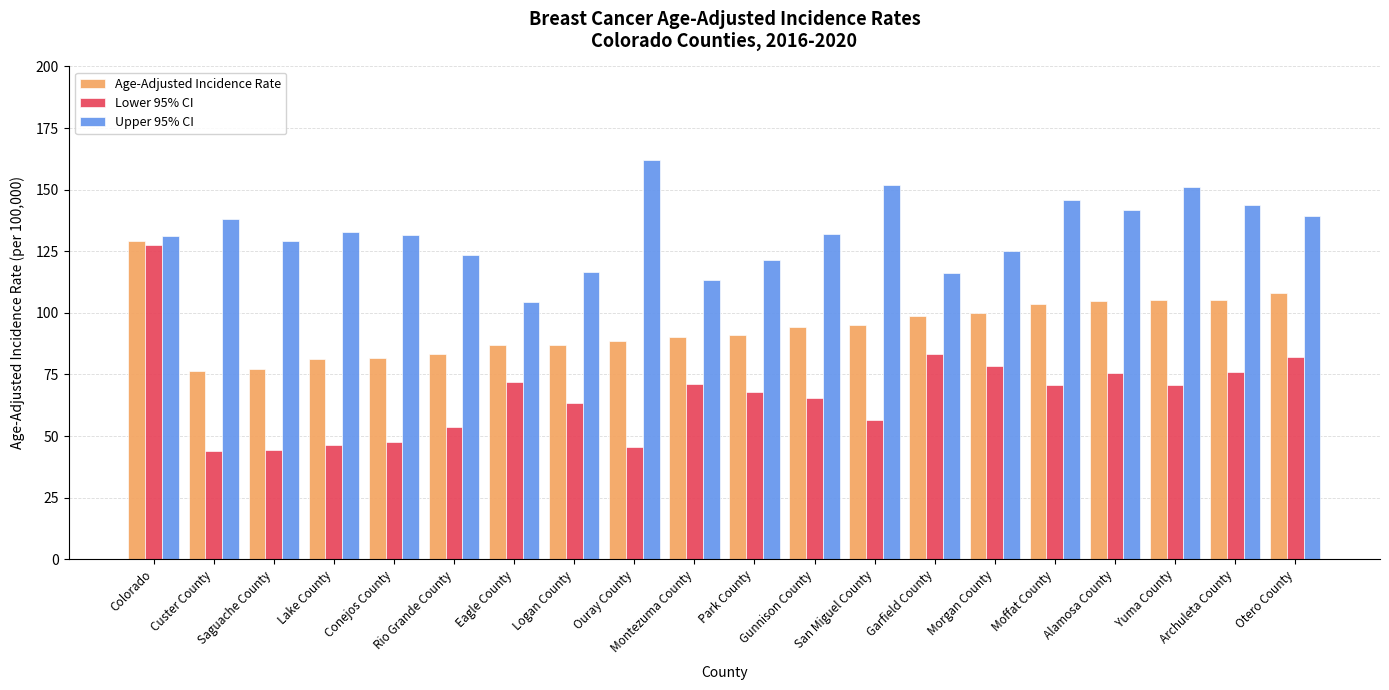

How many distinct data groups are displayed?

3